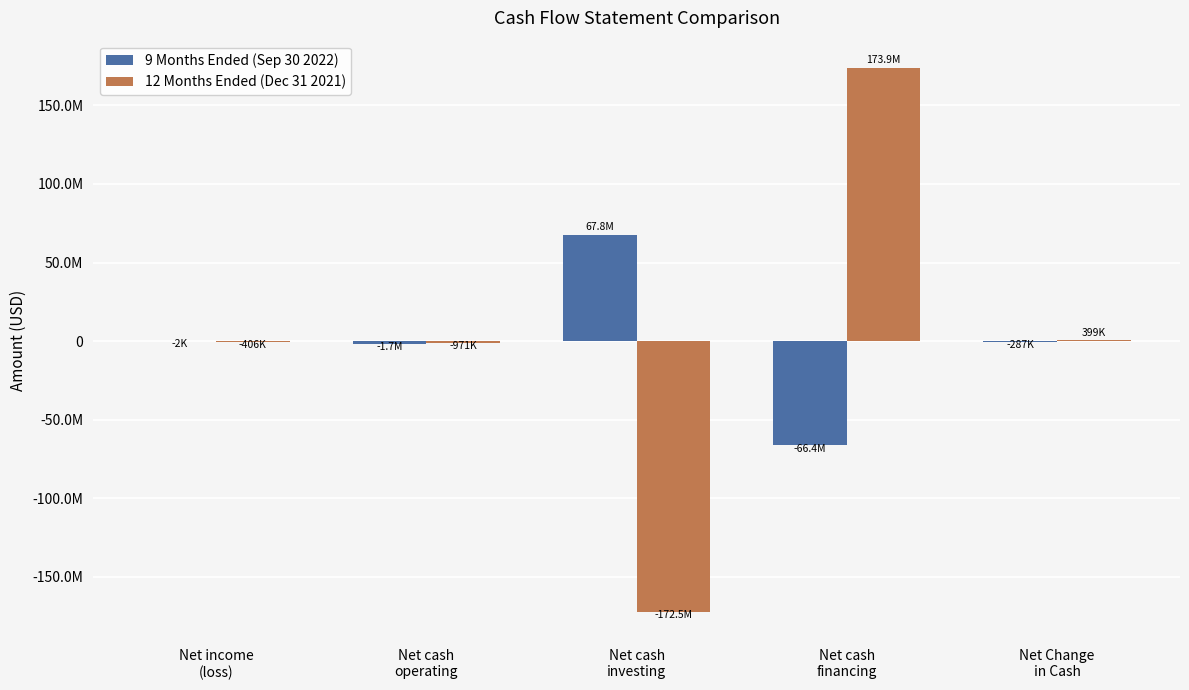

The 12 Months Ended (Dec 31 2021) series shows 399073 at Net Change
in Cash. True or false?

True